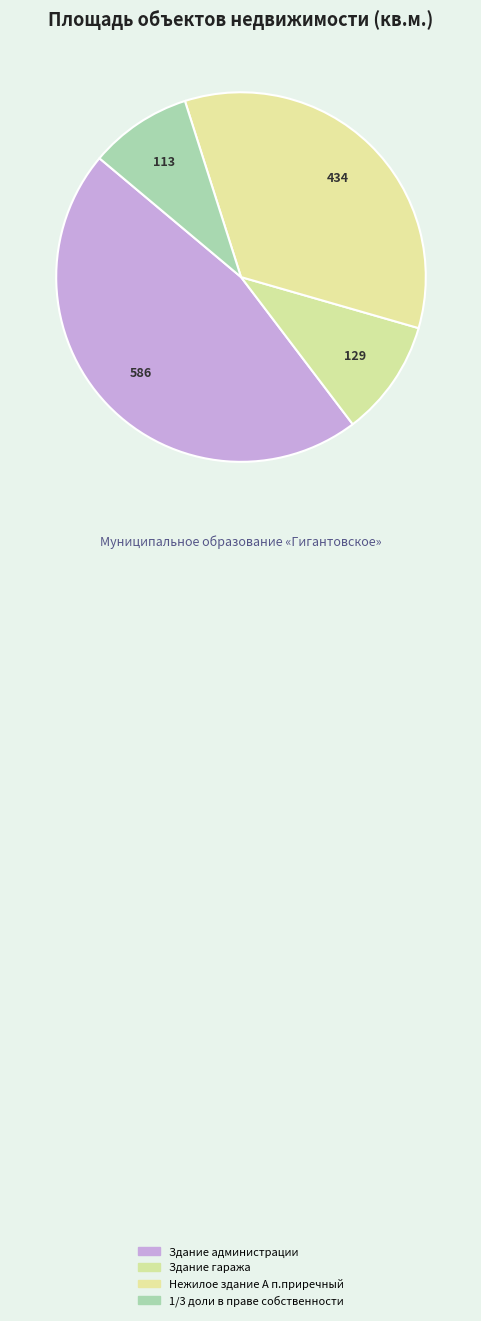

To the nearest percent, what is the average slice percentage?

25%